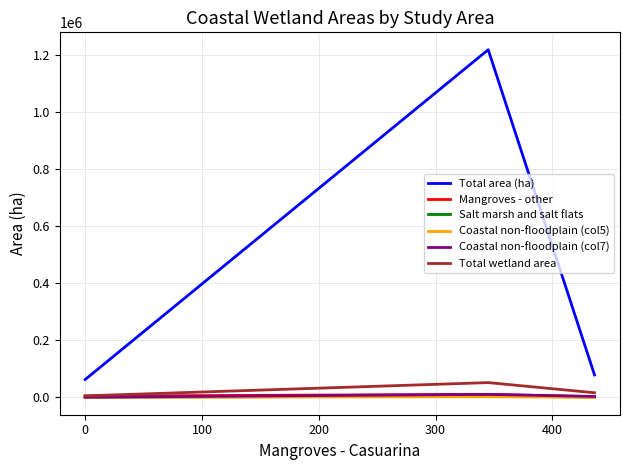

Which series has the widest spread of values?

Total area (ha)